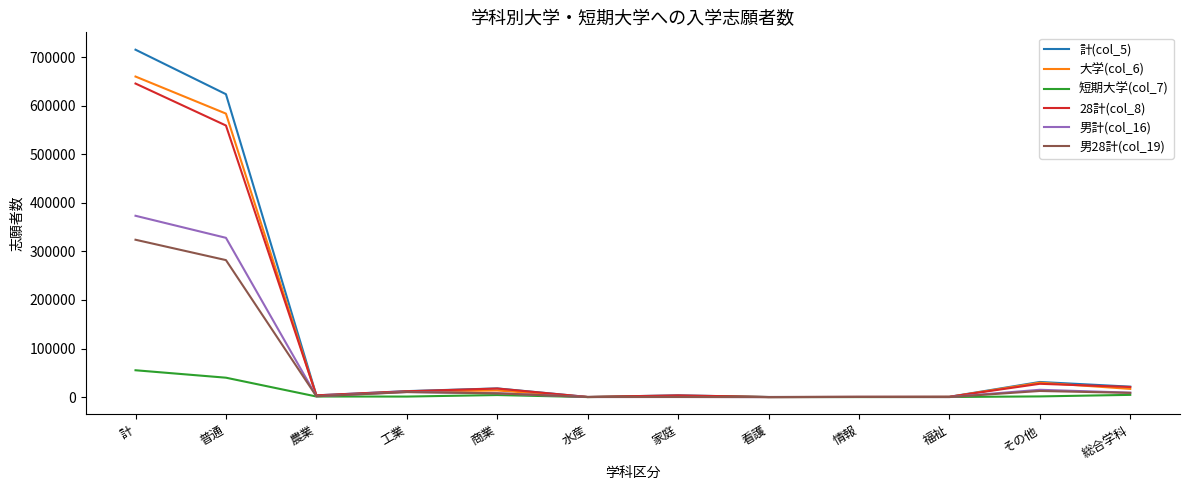

At which category does 計(col_5) reach its first local valley?

農業